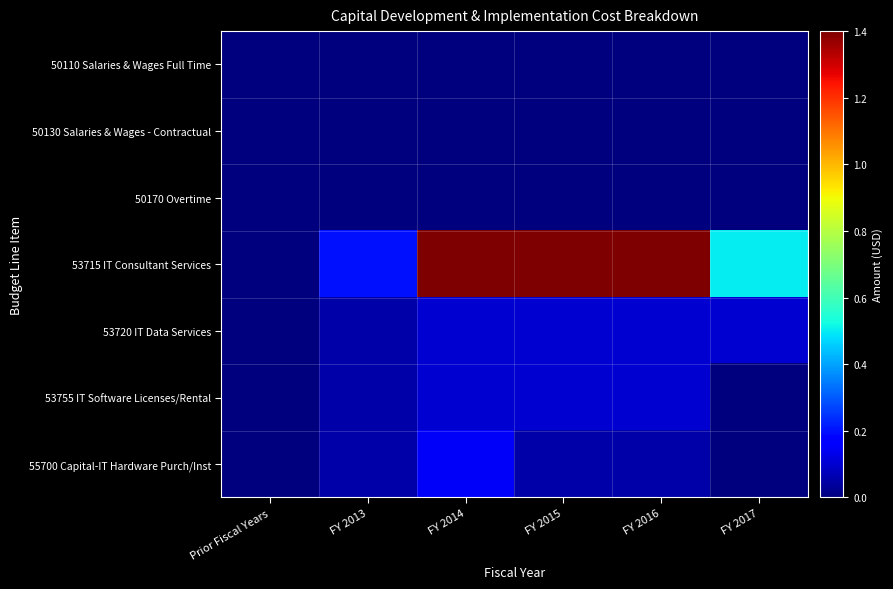

Rank the series by their maximum value, from highest to lowest.

53715 IT Consultant Services, 55700 Capital-IT Hardware Purch/Inst, 53720 IT Data Services, 53755 IT Software Licenses/Rental, 50110 Salaries & Wages Full Time, 50130 Salaries & Wages - Contractual, 50170 Overtime